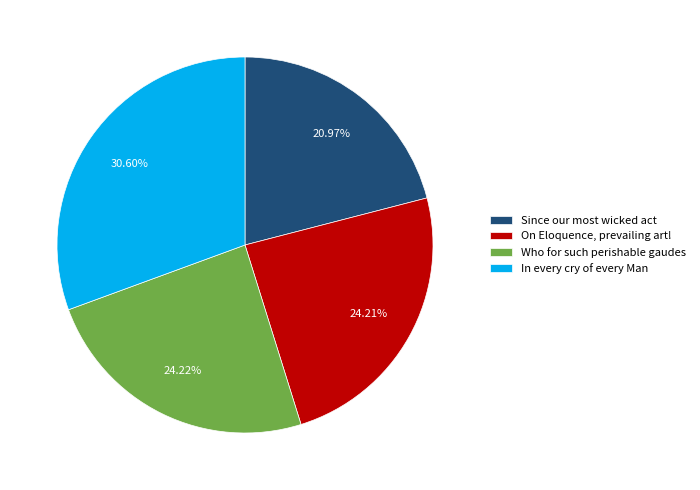

What is the largest slice in the pie chart?

In every cry of every Man